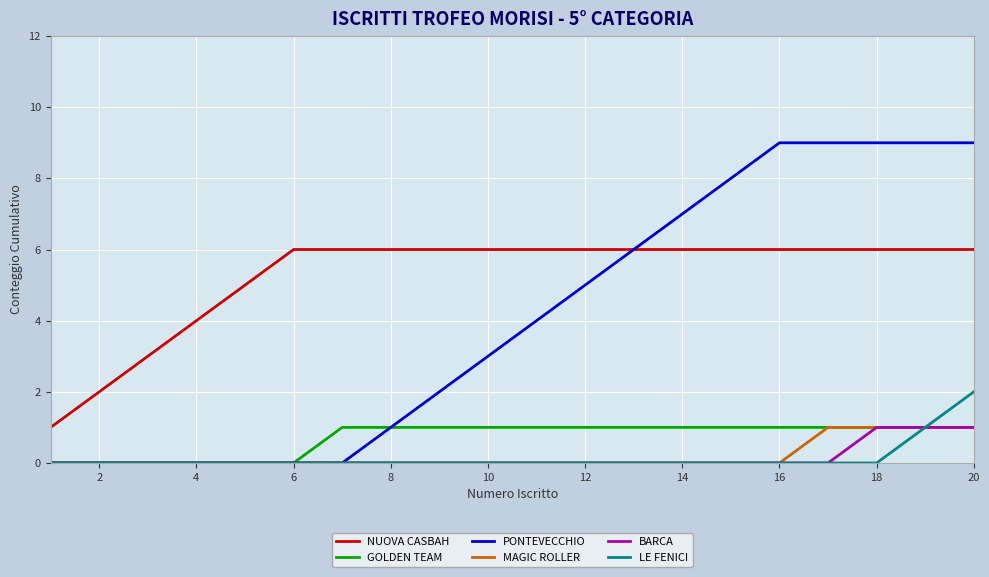

Does the chart have visible grid lines?

Yes